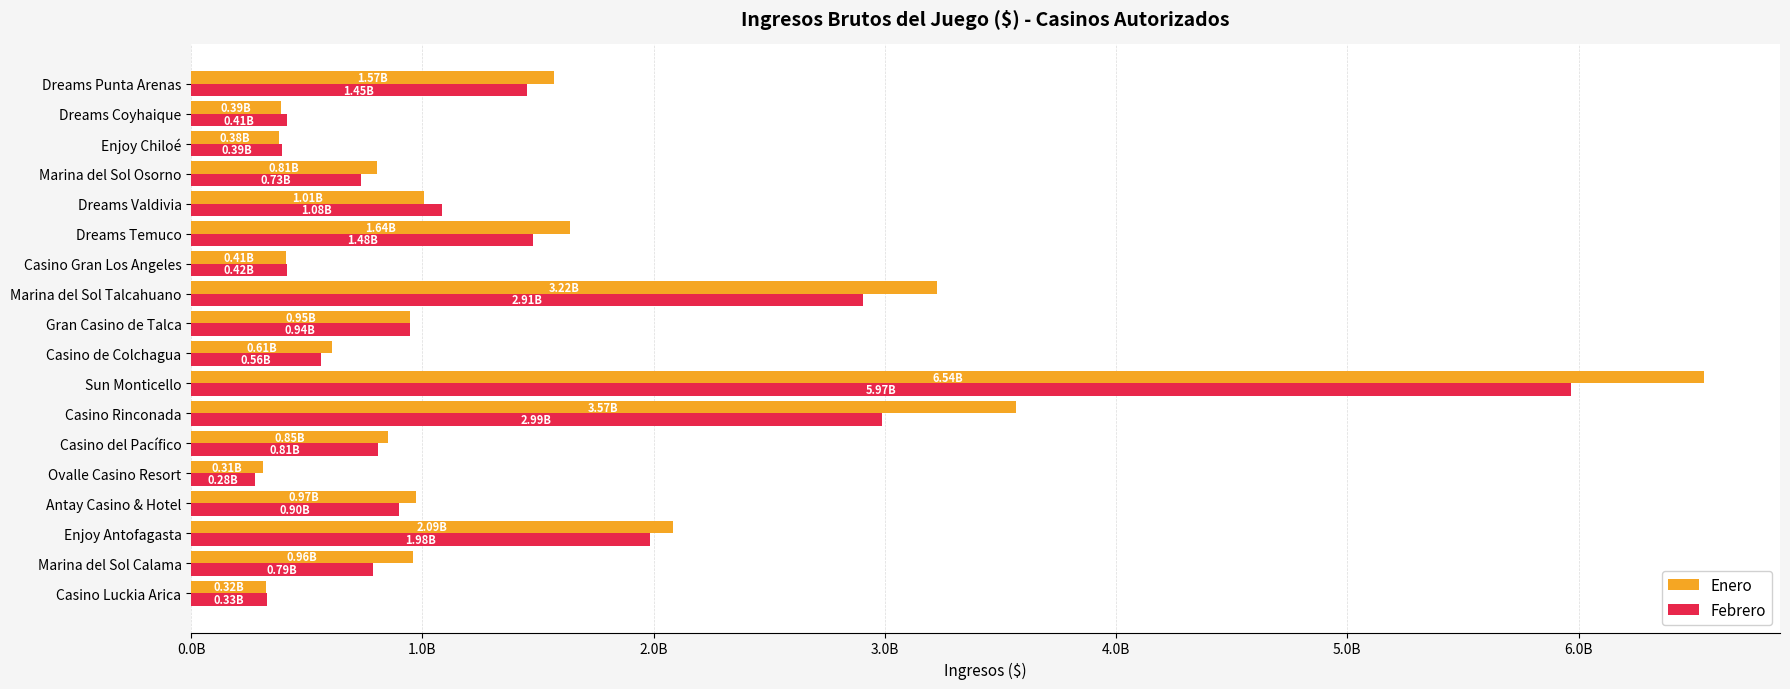

Which series has the widest spread of values?

Enero